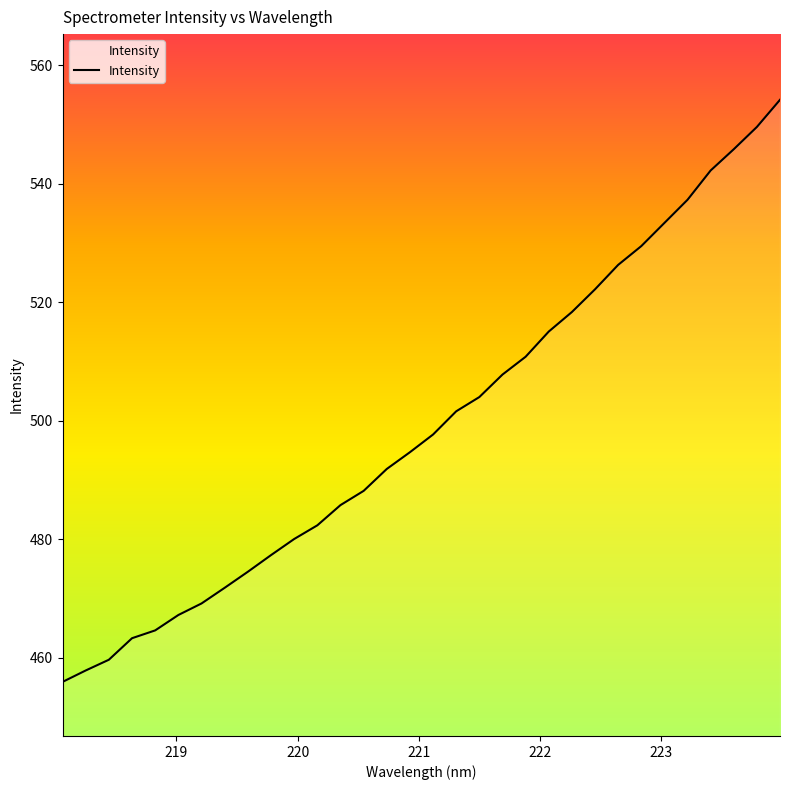

What is the maximum value shown in the chart?

554.1